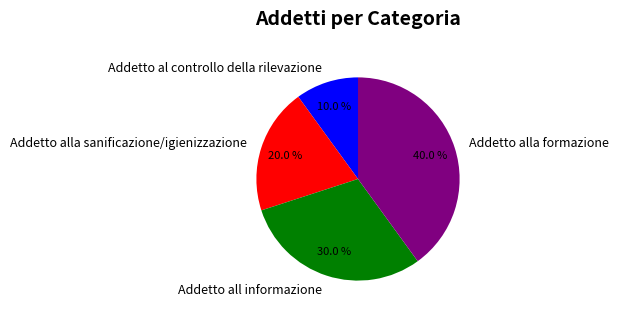

True or false: Addetto al controllo della rilevazione accounts for 10% of the total.

True